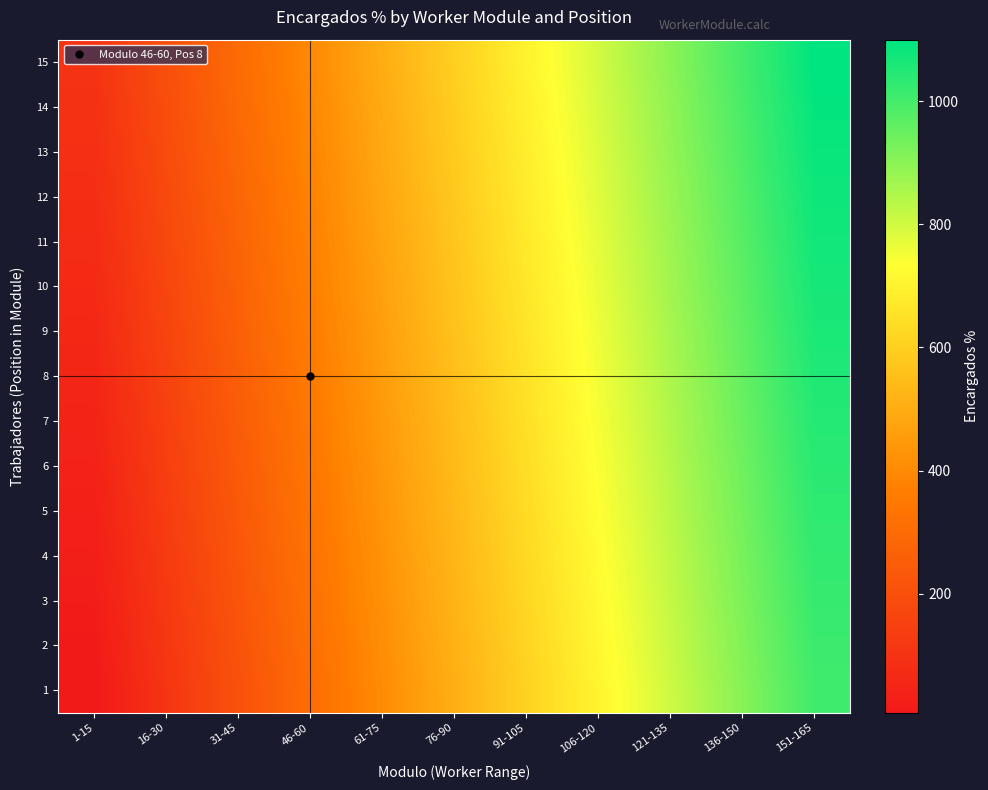

Count the number of categories in the chart.

11